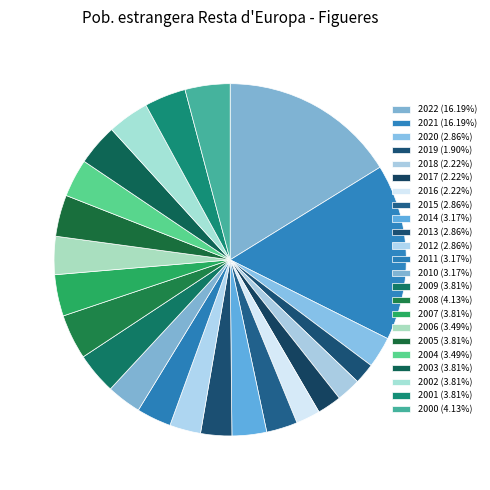

Does 2015 represent more than half of the total?

No